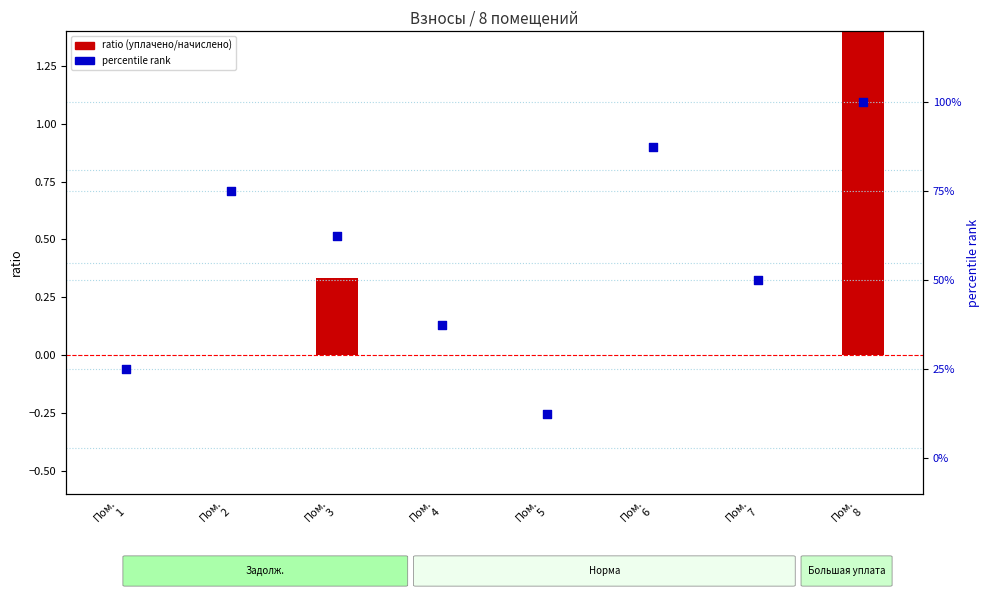

At how many categories does at least one series exceed 51?

4